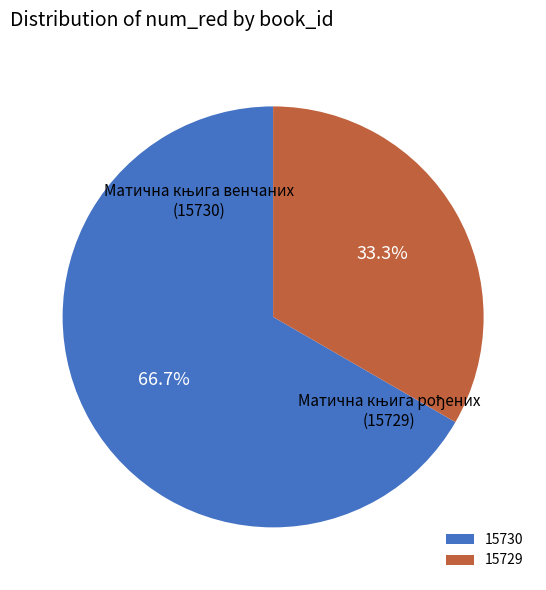

How many segments does this pie chart have?

2